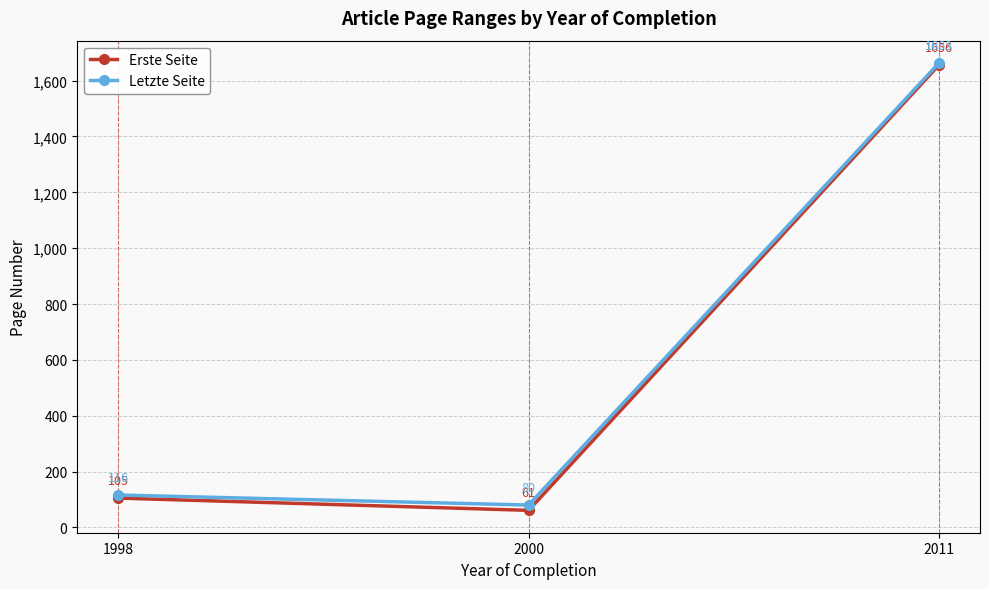

How many lines are shown in the chart?

2